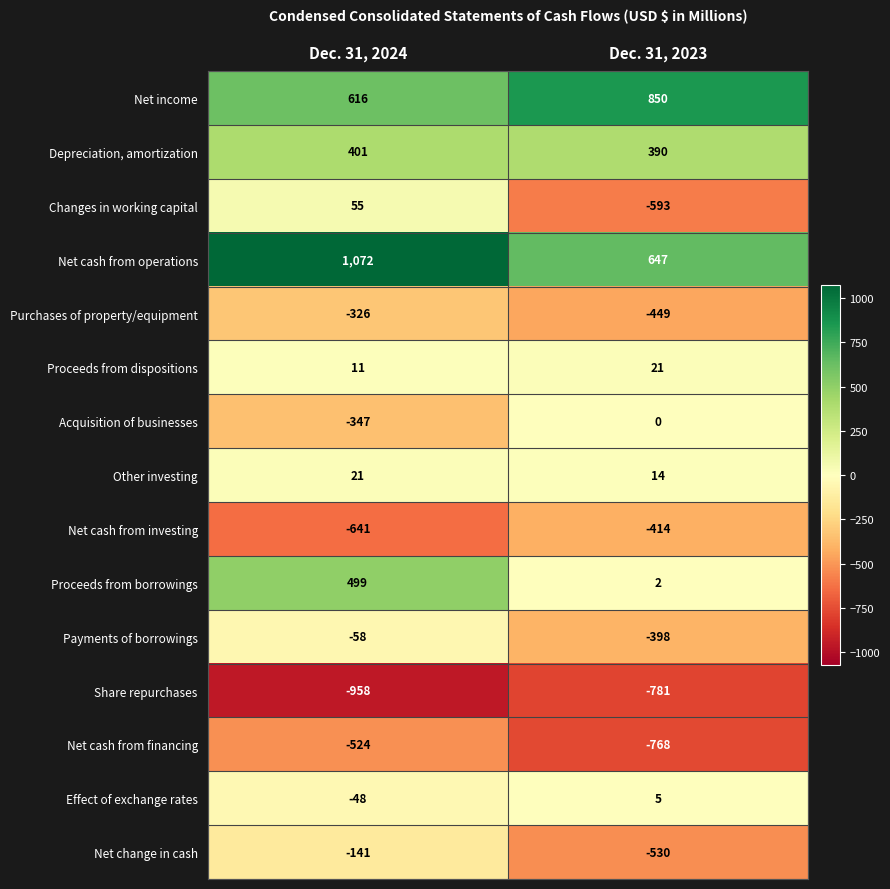

Reading left to right, list all the values displayed in this chart.

Net income: Dec. 31, 2024=616	Dec. 31, 2023=850
Depreciation, amortization: Dec. 31, 2024=401	Dec. 31, 2023=390
Changes in working capital: Dec. 31, 2024=55	Dec. 31, 2023=-593
Net cash from operations: Dec. 31, 2024=1072	Dec. 31, 2023=647
Purchases of property/equipment: Dec. 31, 2024=-326	Dec. 31, 2023=-449
Proceeds from dispositions: Dec. 31, 2024=11	Dec. 31, 2023=21
Acquisition of businesses: Dec. 31, 2024=-347	Dec. 31, 2023=0
Other investing: Dec. 31, 2024=21	Dec. 31, 2023=14
Net cash from investing: Dec. 31, 2024=-641	Dec. 31, 2023=-414
Proceeds from borrowings: Dec. 31, 2024=499	Dec. 31, 2023=2
Payments of borrowings: Dec. 31, 2024=-58	Dec. 31, 2023=-398
Share repurchases: Dec. 31, 2024=-958	Dec. 31, 2023=-781
Net cash from financing: Dec. 31, 2024=-524	Dec. 31, 2023=-768
Effect of exchange rates: Dec. 31, 2024=-48	Dec. 31, 2023=5
Net change in cash: Dec. 31, 2024=-141	Dec. 31, 2023=-530